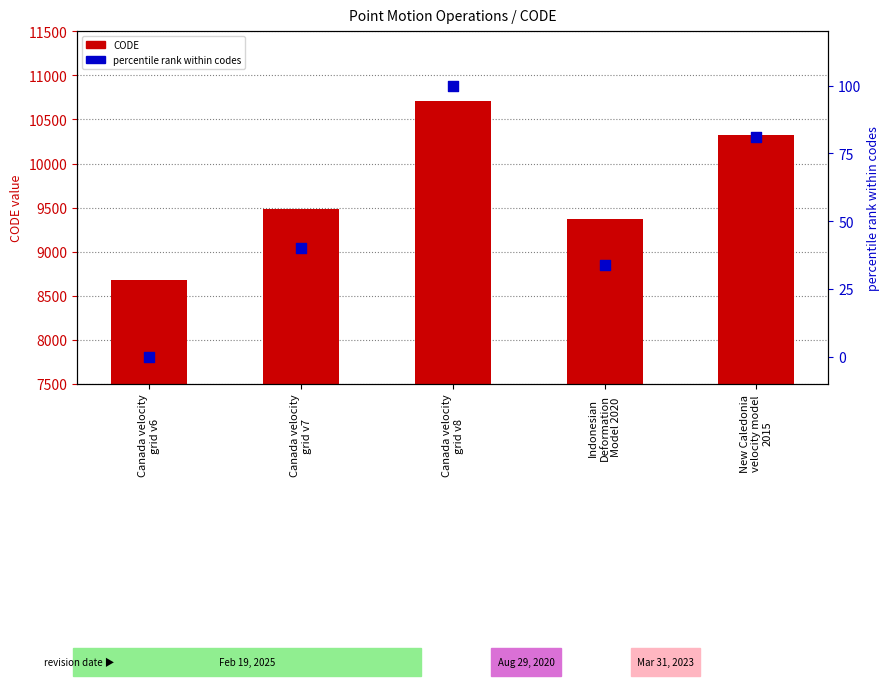

Which series has the largest total across all categories?

CODE